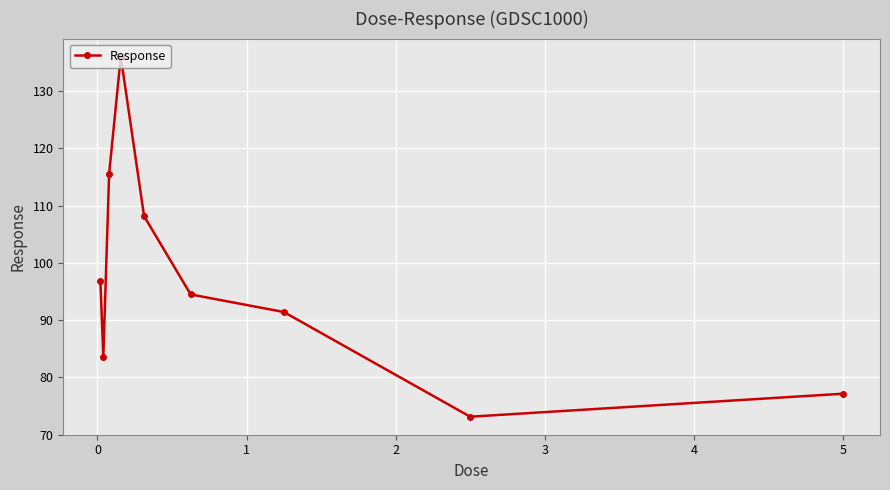

True or false: there are more than 0 points higher than both neighbors.

True